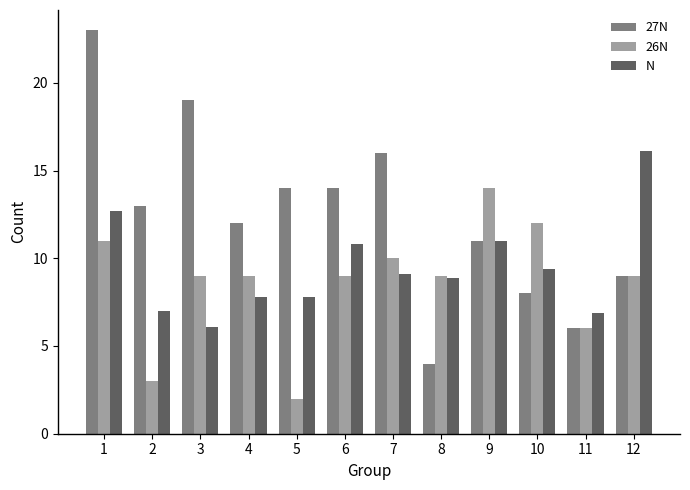

Reading left to right, what are all the values shown in this chart?

27N: 1=23.0	2=13.0	3=19.0	4=12.0	5=14.0	6=14.0	7=16.0	8=4.0	9=11.0	10=8.0	11=6.0	12=9.0
26N: 1=11.0	2=3.0	3=9.0	4=9.0	5=2.0	6=9.0	7=10.0	8=9.0	9=14.0	10=12.0	11=6.0	12=9.0
N: 1=12.7	2=7.0	3=6.1	4=7.8	5=7.8	6=10.8	7=9.1	8=8.9	9=11.0	10=9.4	11=6.9	12=16.1